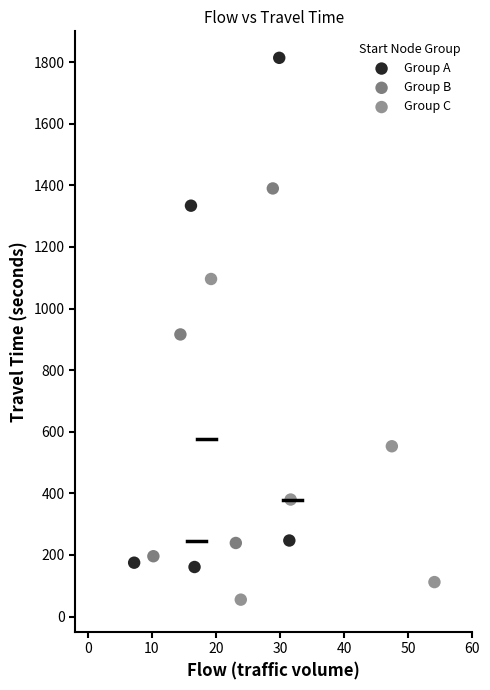

Which series has the largest Y range (max minus min)?

Group A